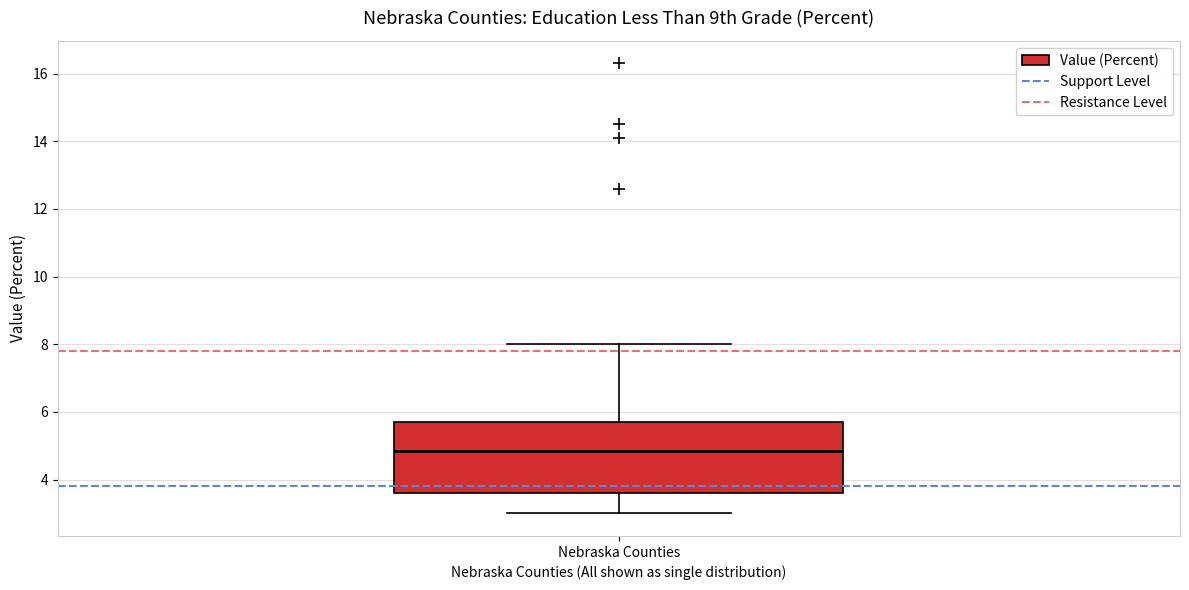

Where does the upper whisker of the box for Nebraska Counties end on the y-axis? The values are not printed on the chart, so give them approximately, as read against the axis.

8.0